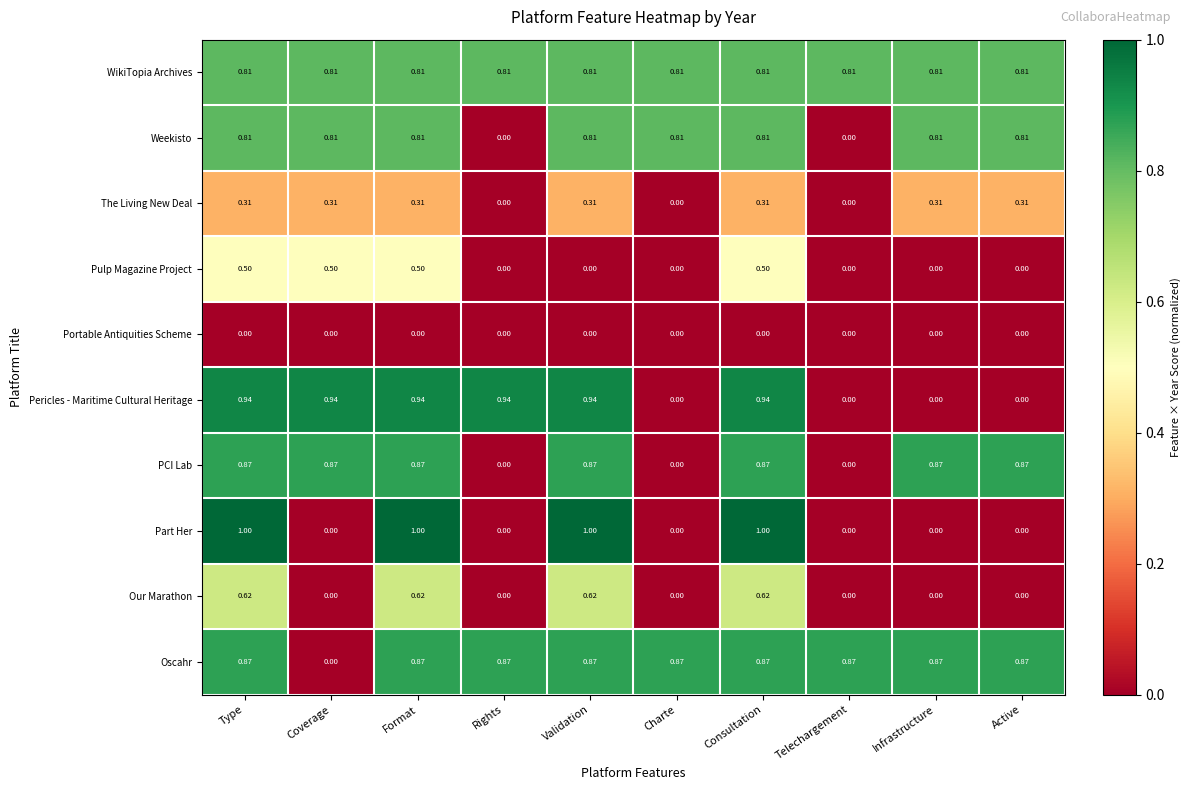

Which series has the largest range (max minus min)?

Part Her